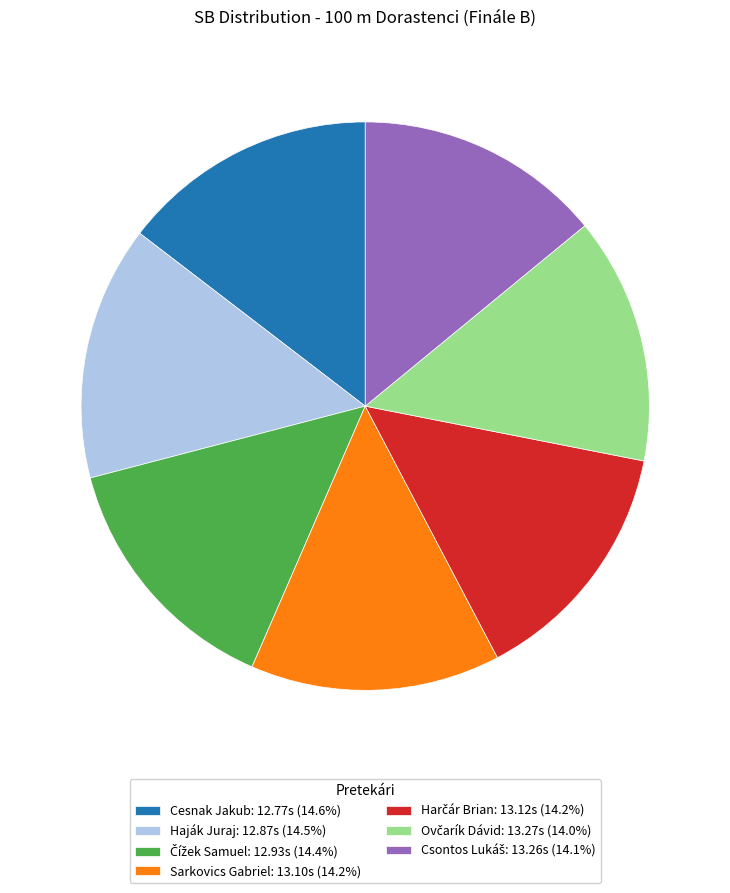

What is the ratio of the value at Haják Juraj: 12.87s (14.5%) to the value at Sarkovics Gabriel: 13.10s (14.2%)?

1.0